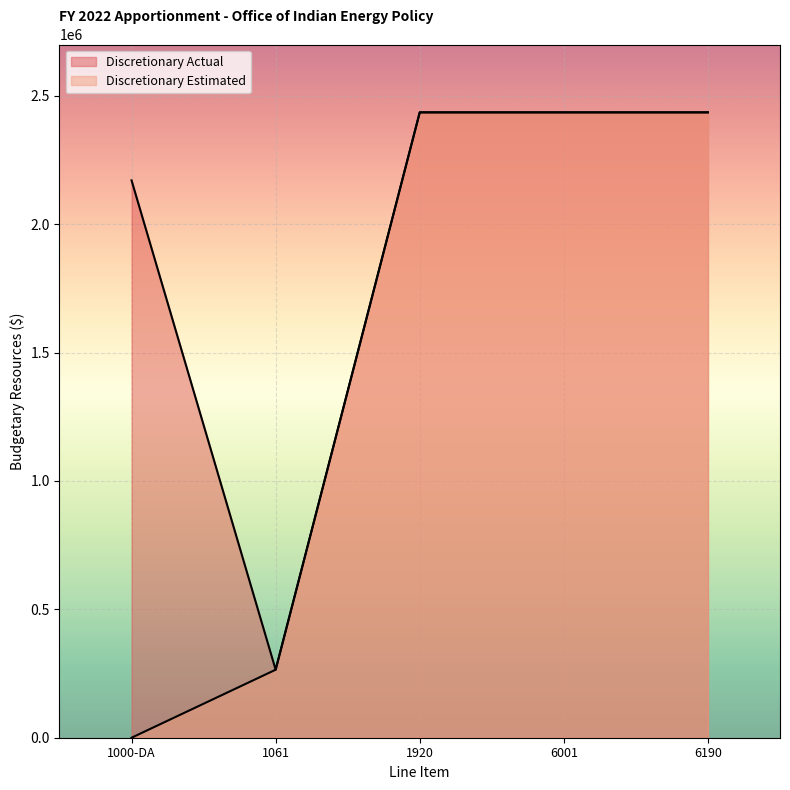

Reading left to right, what are all the values shown in this chart?

Discretionary Actual: 1000-DA=2170822	1061=264886	1920=2435708	6001=2435708	6190=2435708
Discretionary Estimated: 1000-DA=0	1061=264886	1920=2435708	6001=2435708	6190=2435708